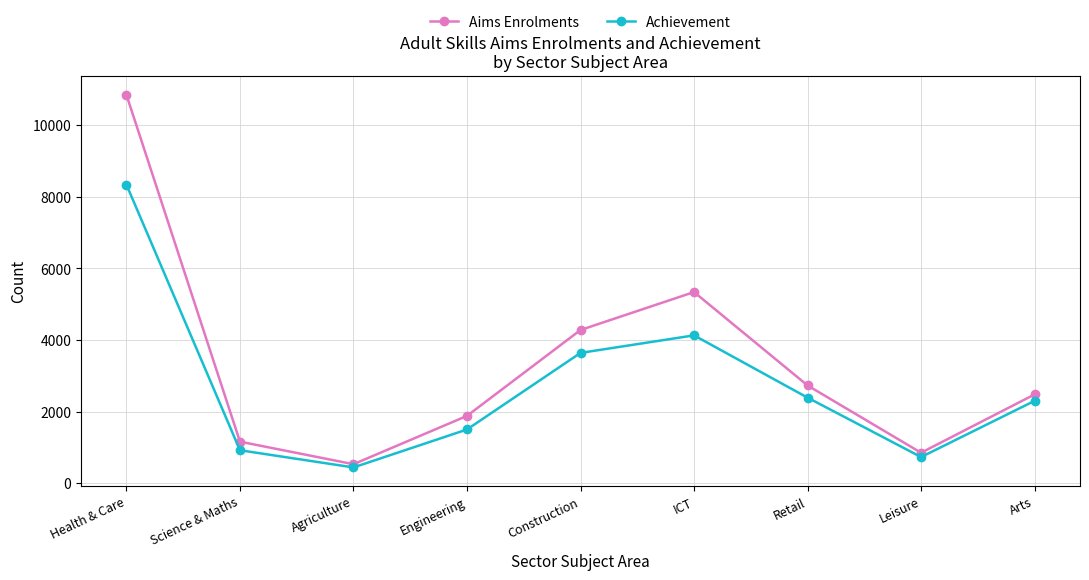

What is the difference between the highest and lowest values at Science & Maths?

240